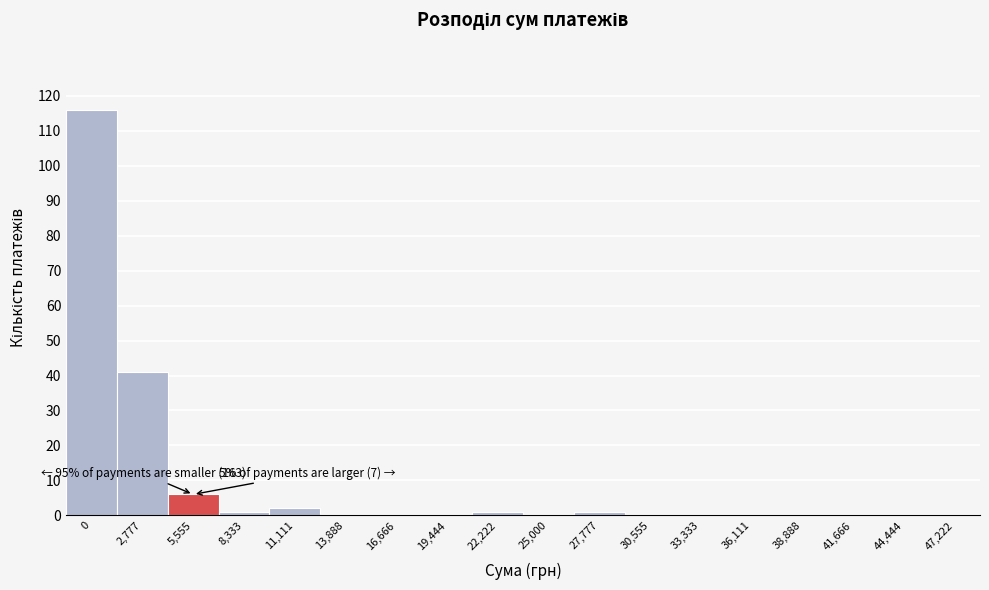

Reading left to right, list all the values displayed in this chart.

0=116	2,777=41	5,555=6	8,333=1	11,111=2	13,888=0	16,666=0	19,444=0	22,222=1	25,000=0	27,777=1	30,555=0	33,333=0	36,111=0	38,888=0	41,666=0	44,444=0	47,222=0